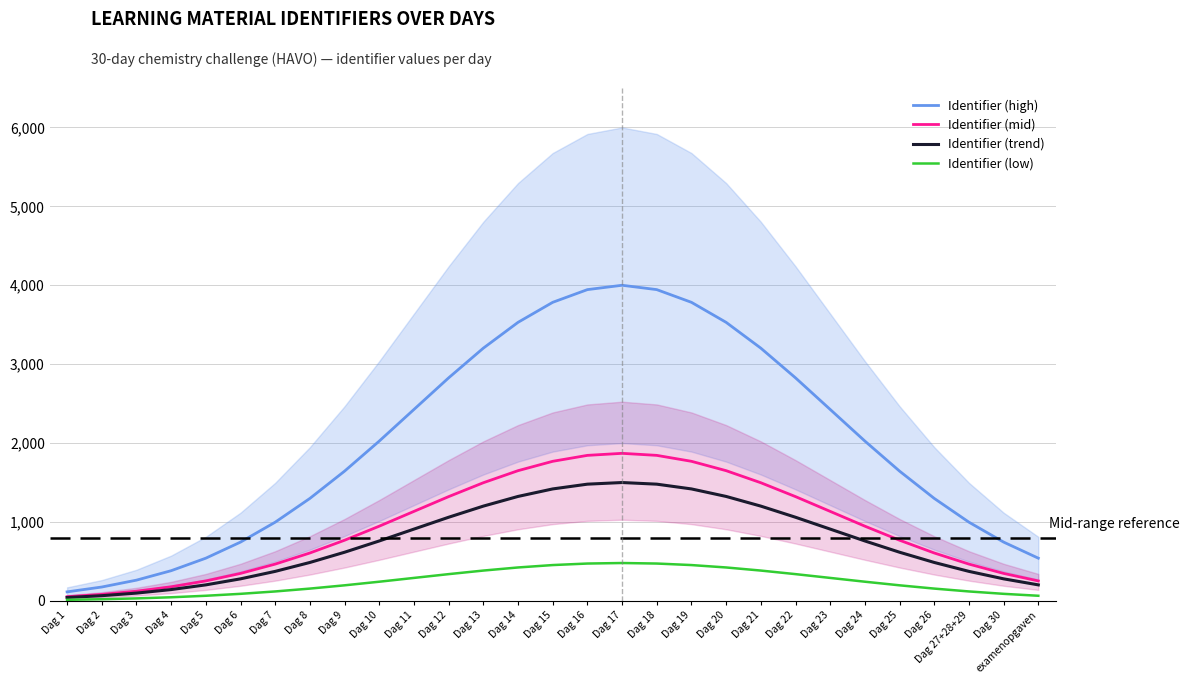

How many distinct data groups are displayed?

4